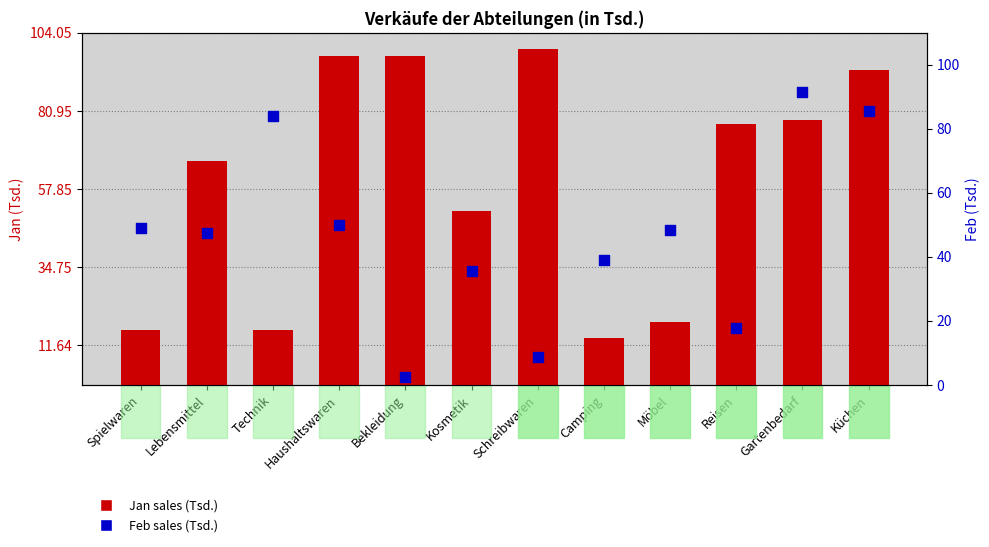

What are all the series names shown in the legend?

Jan sales (Tsd.), Feb sales (Tsd.)